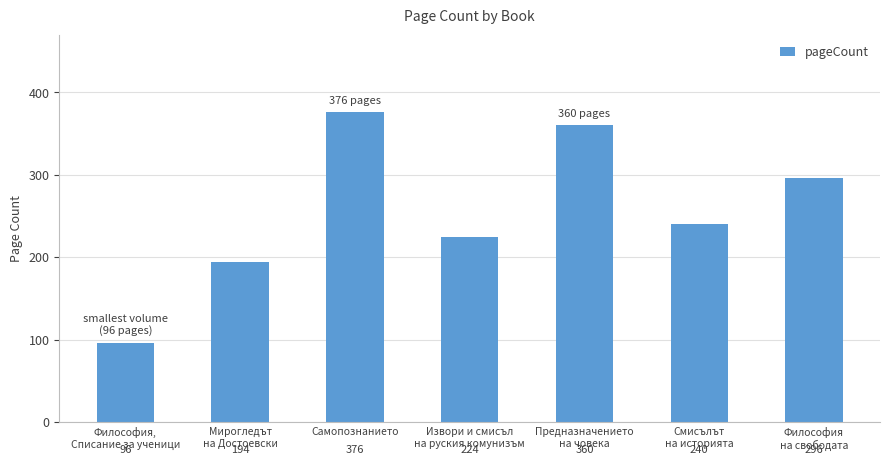

Reading left to right, extract all data points from this chart.

96	194	376	224	360	240	296